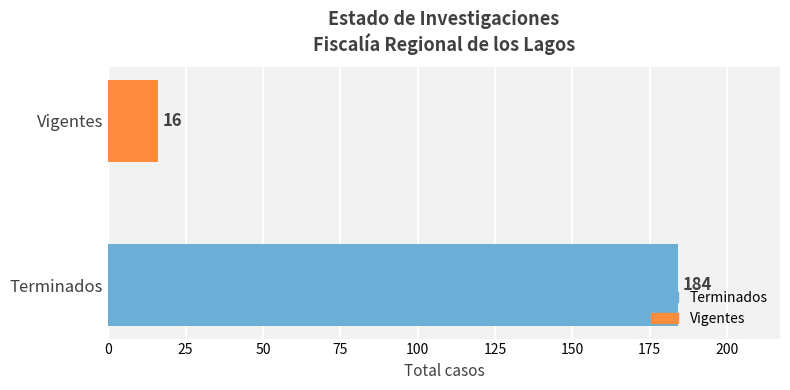

How many bars are there in total?

2